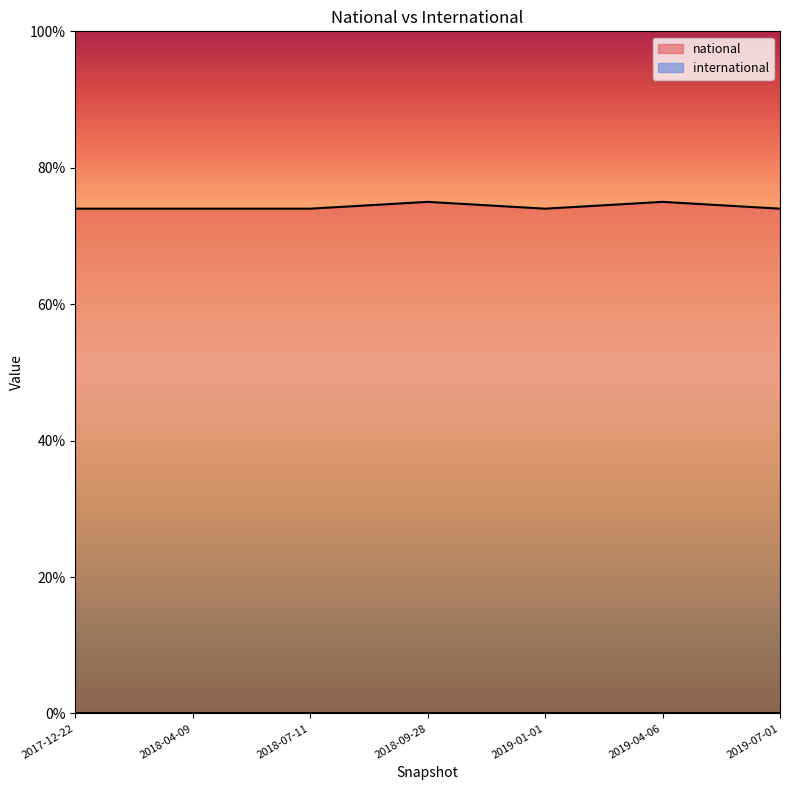

How many interior local valleys (lower than both neighbors) does the data have?

1